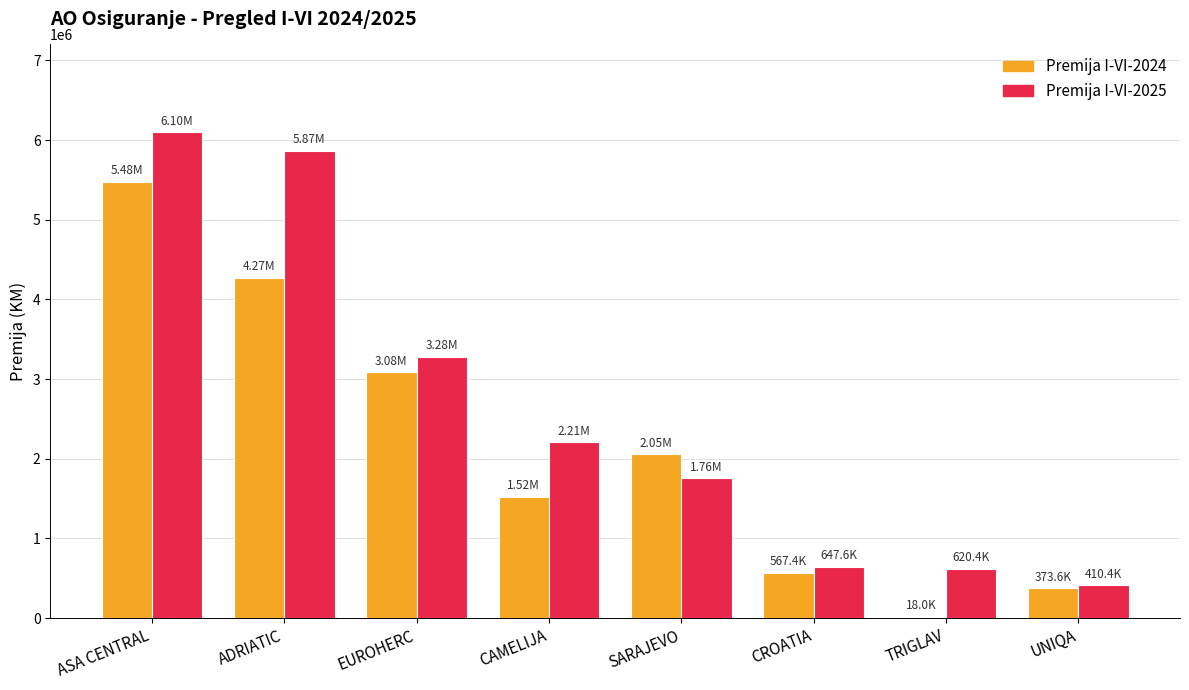

At which category is the sum across all series the highest?

ASA CENTRAL